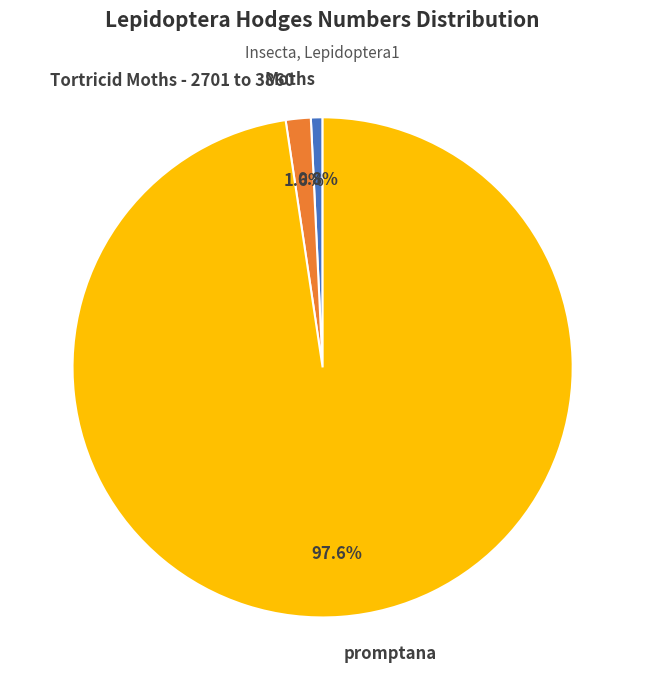

Which category has the smallest portion of the pie?

Moths